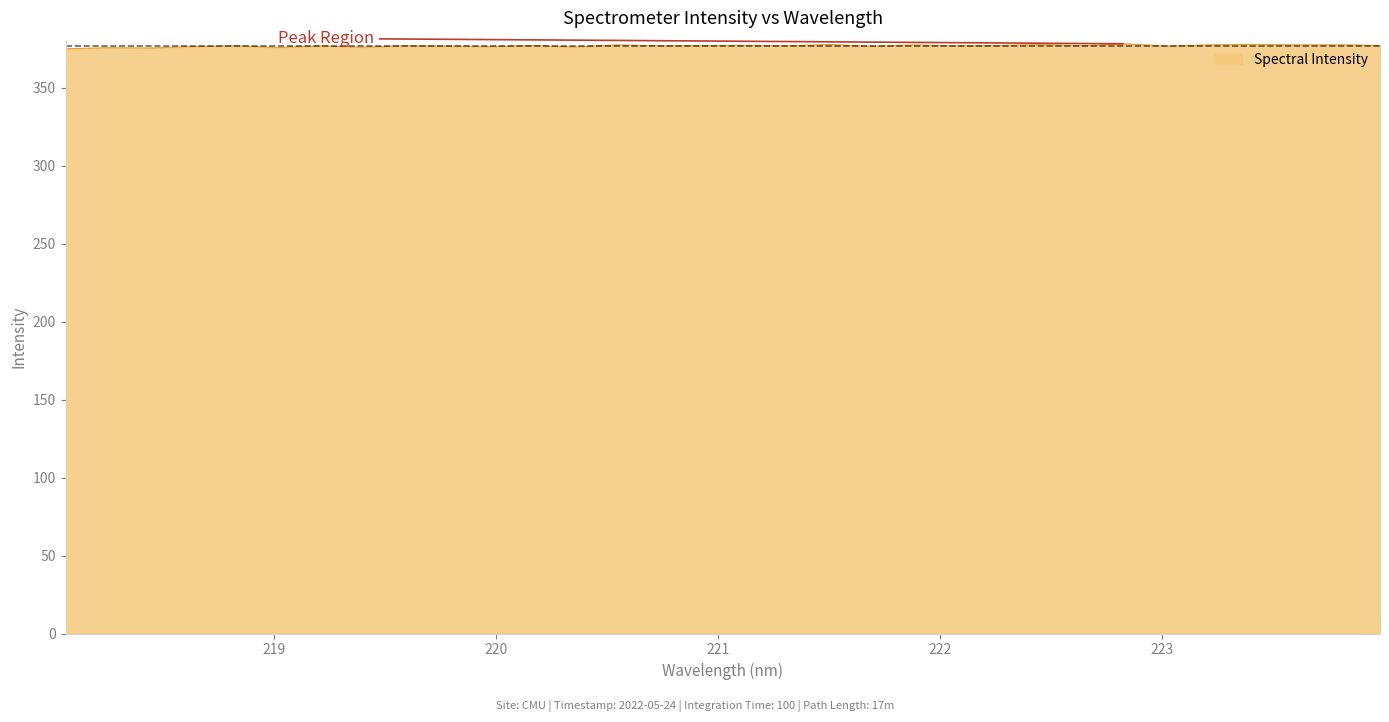

What is the smallest value displayed?

375.1